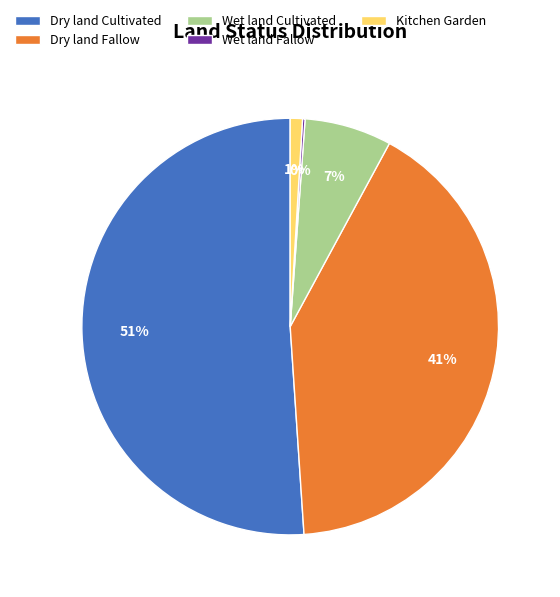

The Dry land Cultivated slice represents 51% of the pie. True or false?

True